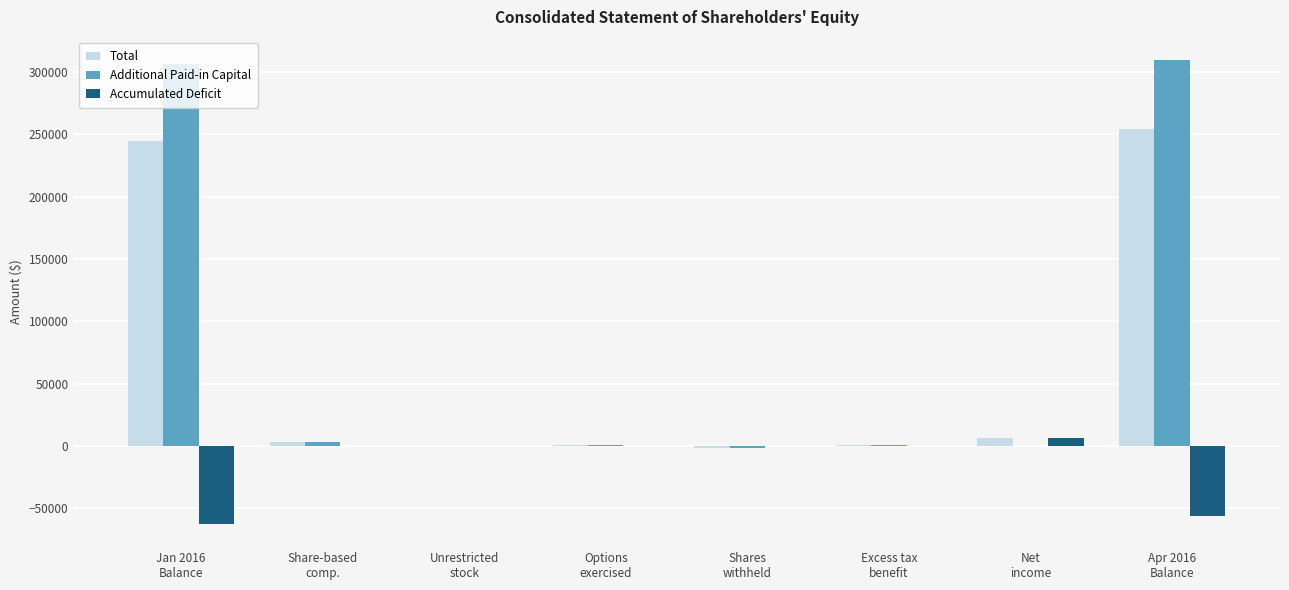

What is the greatest value displayed?

309599